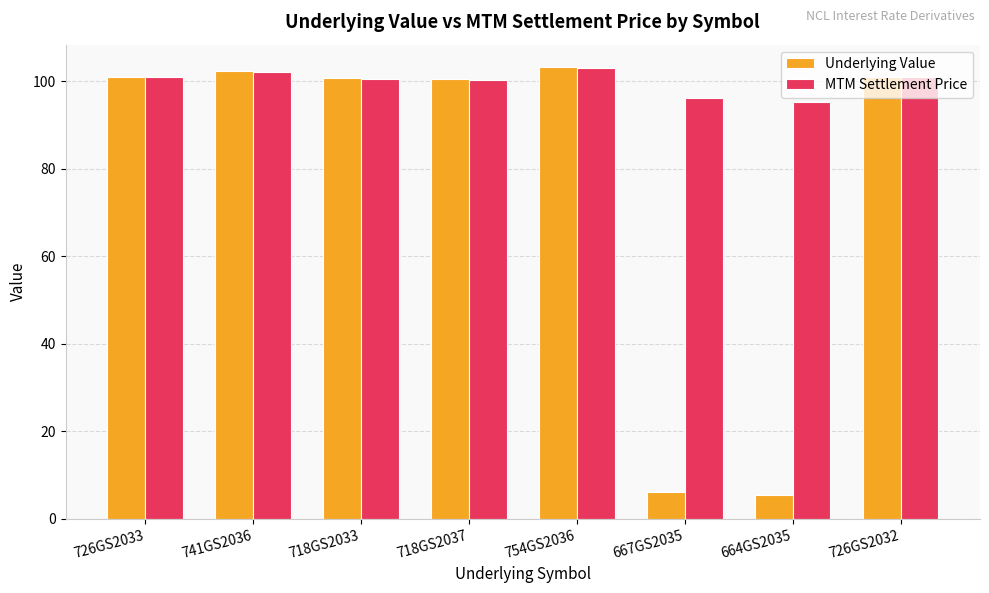

What is the label of the 2nd bar from the left?

741GS2036